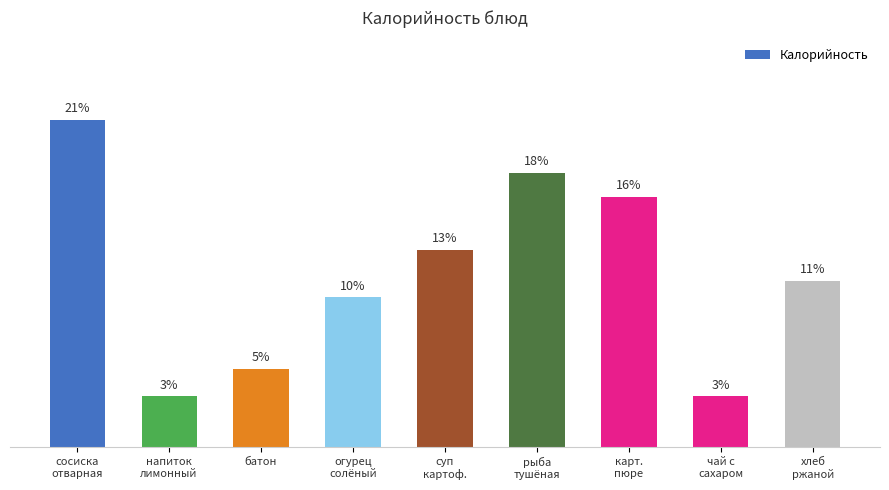

What is the difference between the maximum and minimum values?

17.8